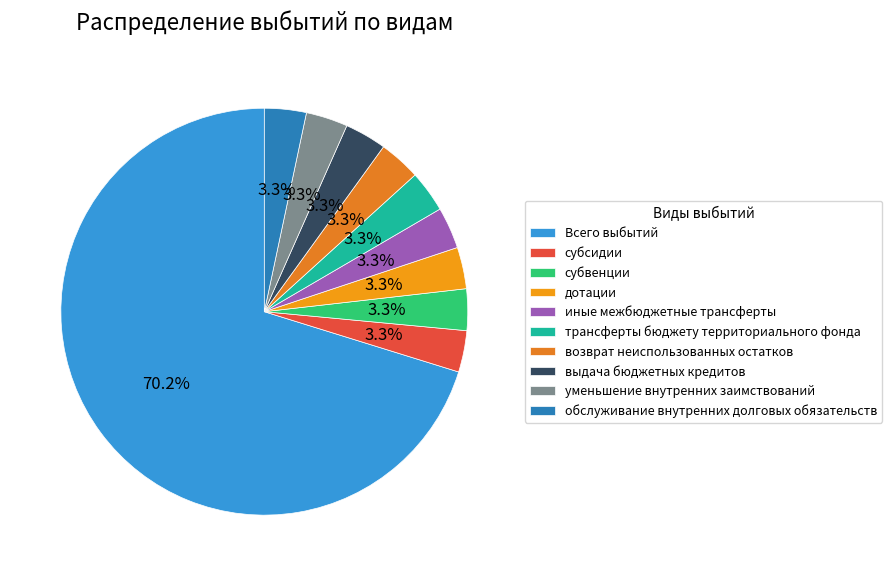

Rank the categories by value from highest to lowest.

Всего выбытий, обслуживание внутренних долговых обязательств, уменьшение внутренних заимствований, выдача бюджетных кредитов, возврат неиспользованных остатков, трансферты бюджету территориального фонда, иные межбюджетные трансферты, дотации, субвенции, субсидии